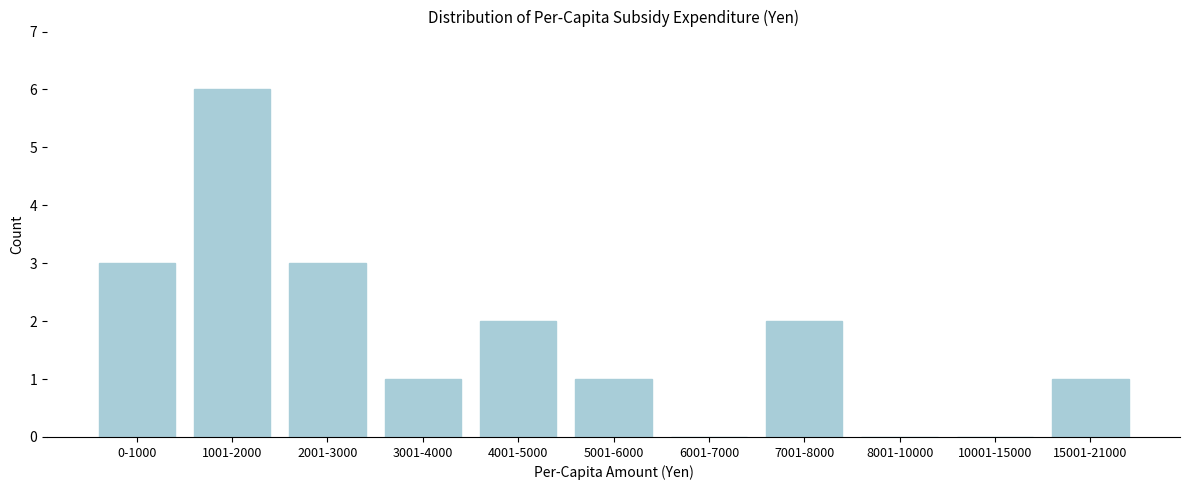

Reading left to right, transcribe all the data shown in this chart.

0-1000=3	1001-2000=6	2001-3000=3	3001-4000=1	4001-5000=2	5001-6000=1	6001-7000=0	7001-8000=2	8001-10000=0	10001-15000=0	15001-21000=1